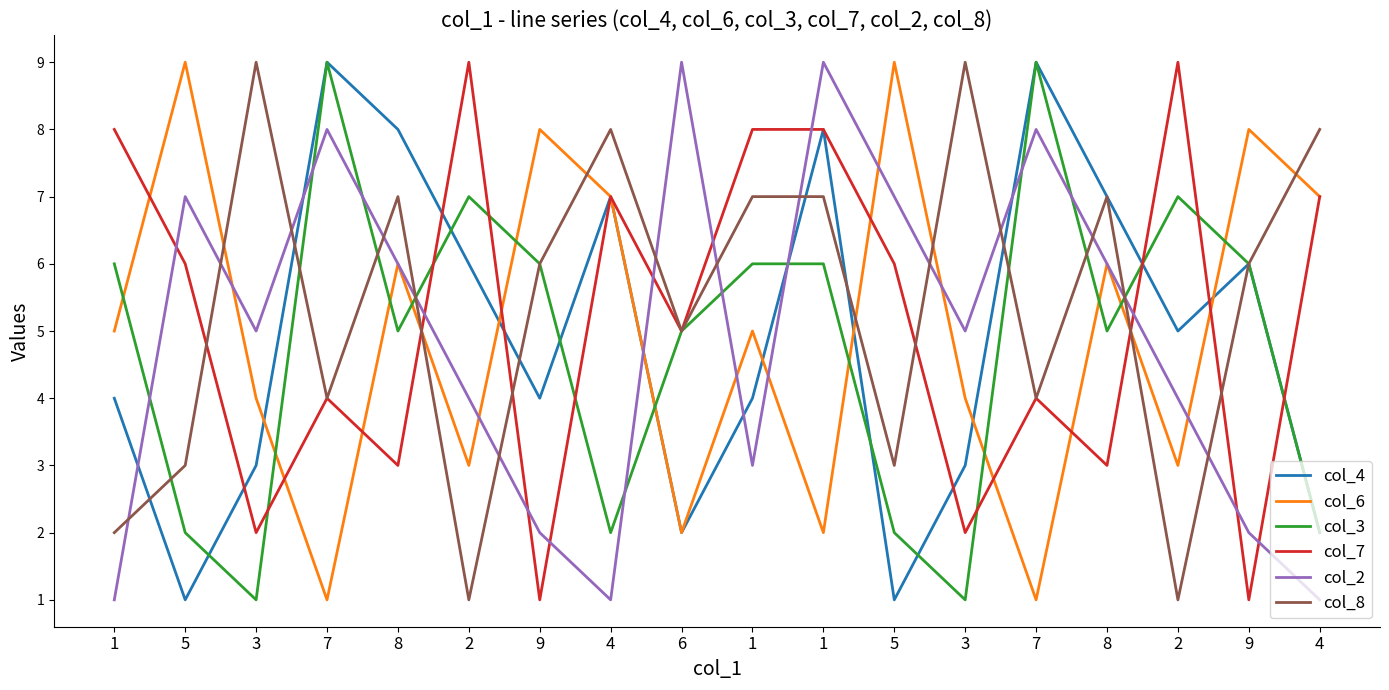

Does the chart display data point markers on the line(s)?

No